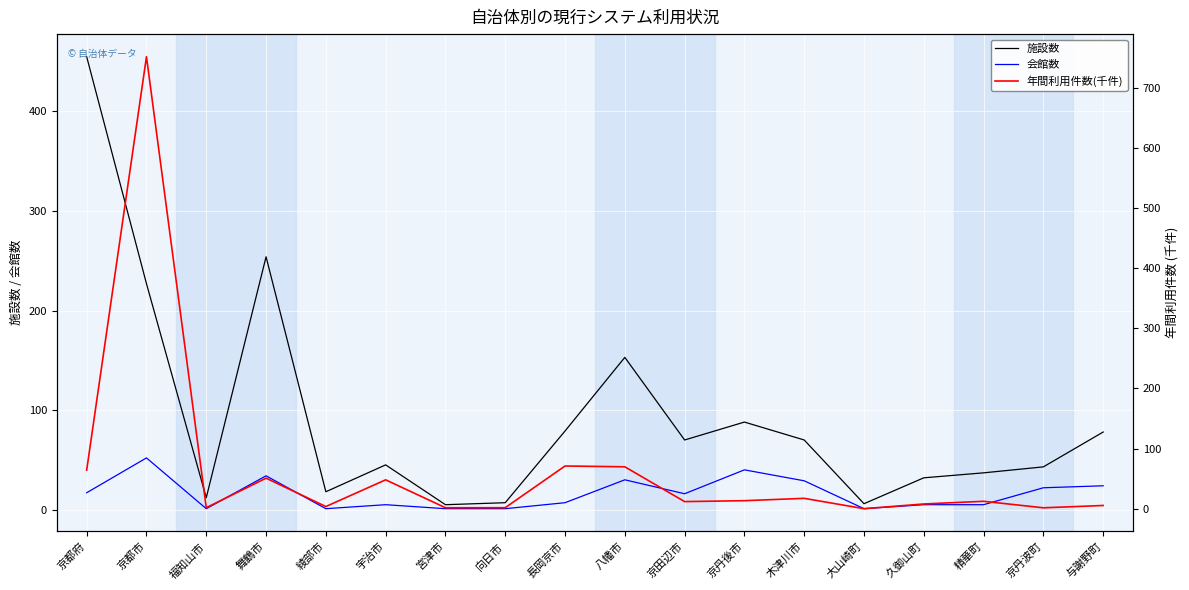

Which series has the largest total across all categories?

施設数